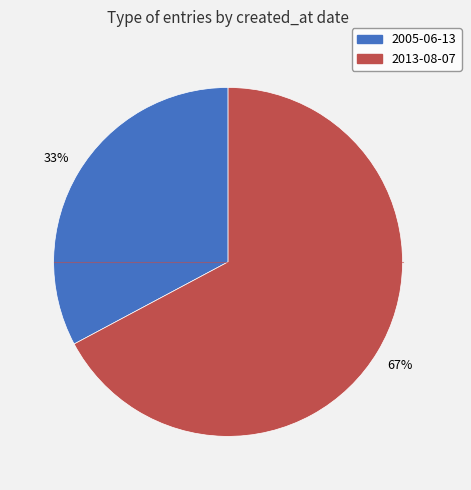

To the nearest percent, what is the average slice percentage?

50%